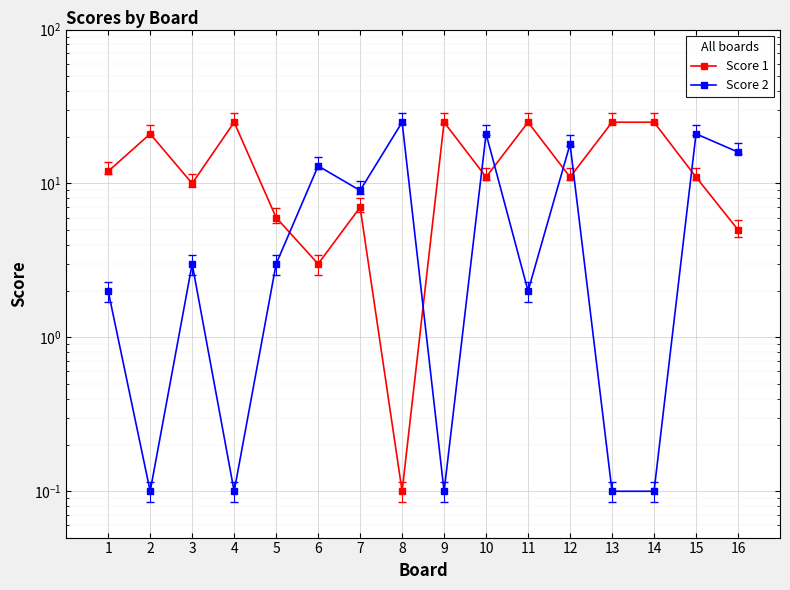

True or false: Score 2 has more than 2 points higher than both neighbors.

True